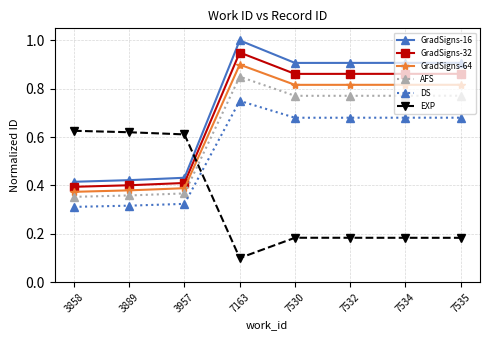

True or false: GradSigns-32 and AFS cross at least once.

False